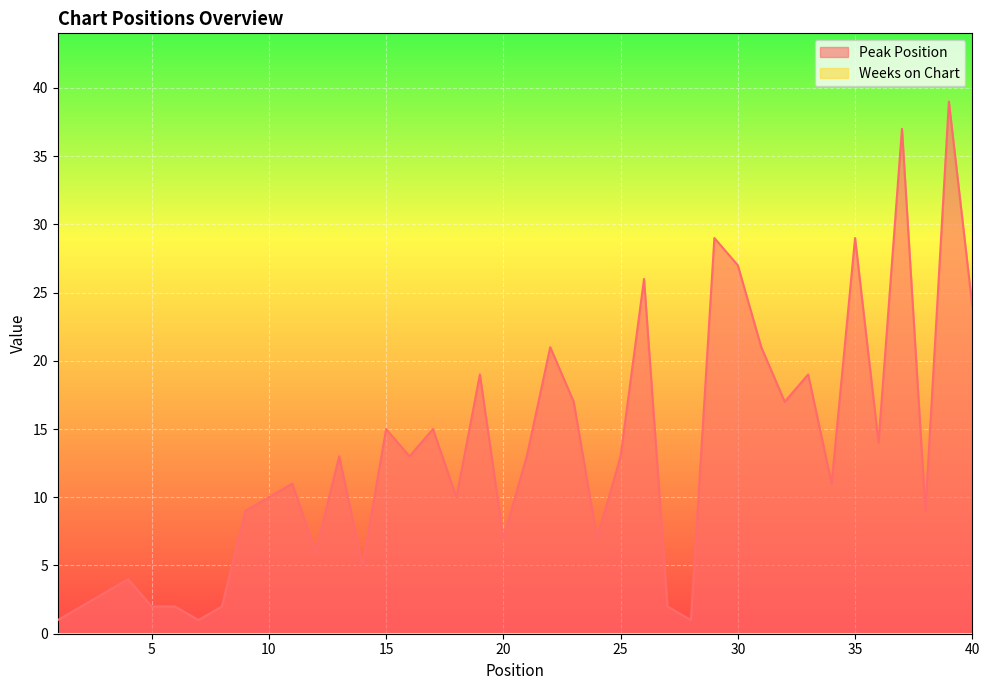

At which category does the data reach its first local peak?

4